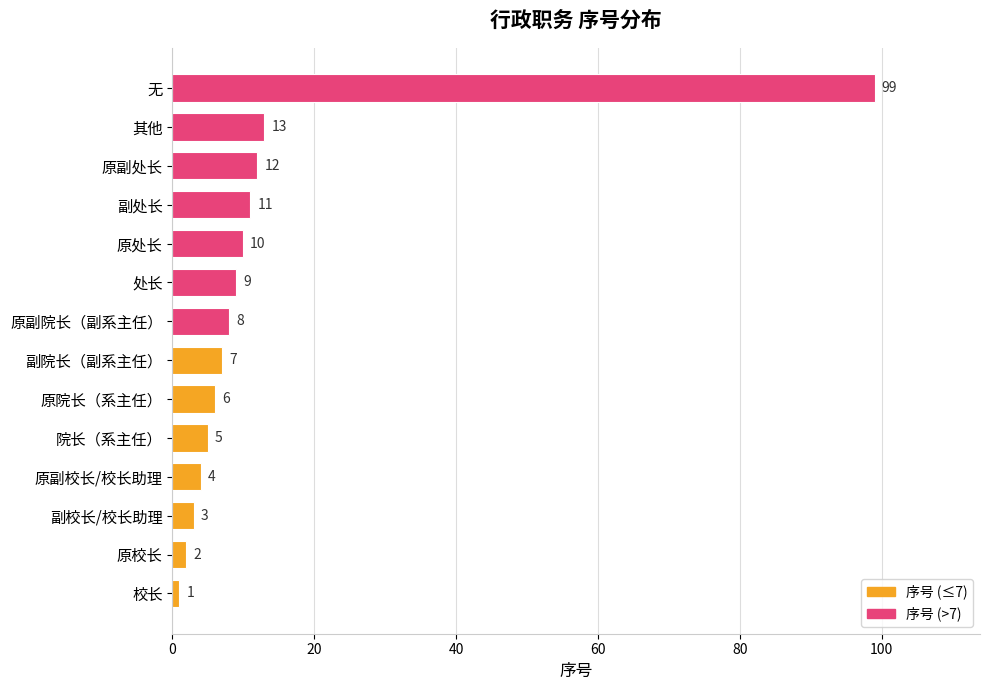

How many series are shown in this chart?

1